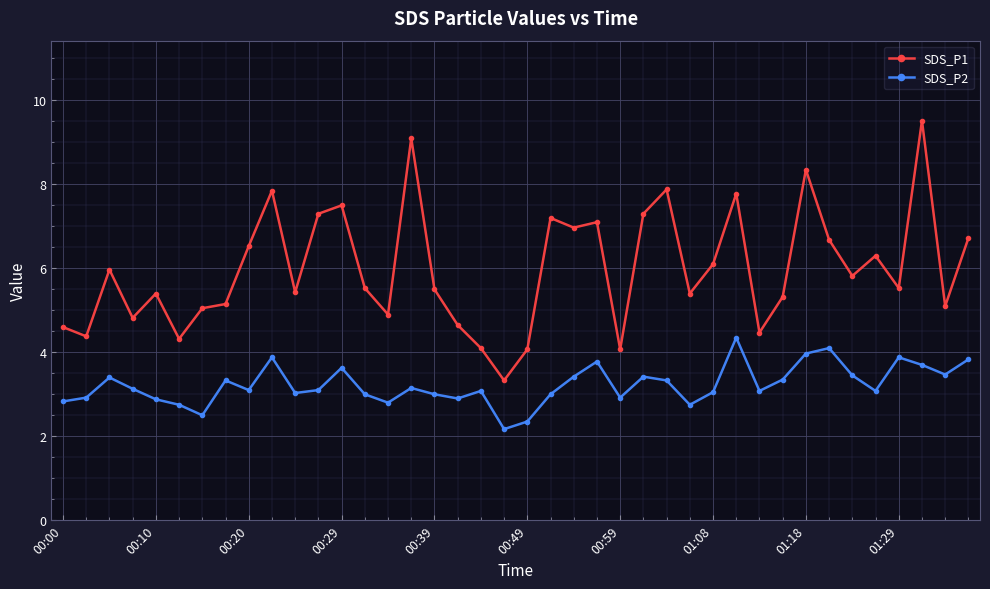

Which series has the largest total across all categories?

SDS_P1